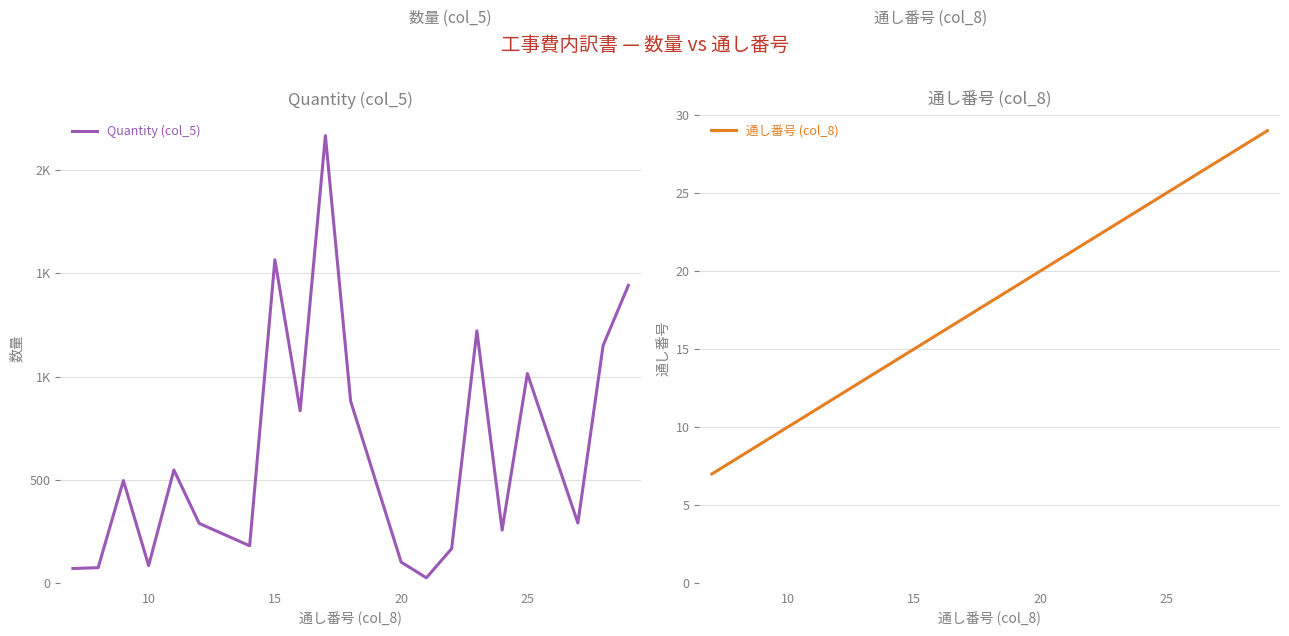

Rank the series by their average value, from lowest to highest.

通し番号 (col_8), Quantity (col_5)